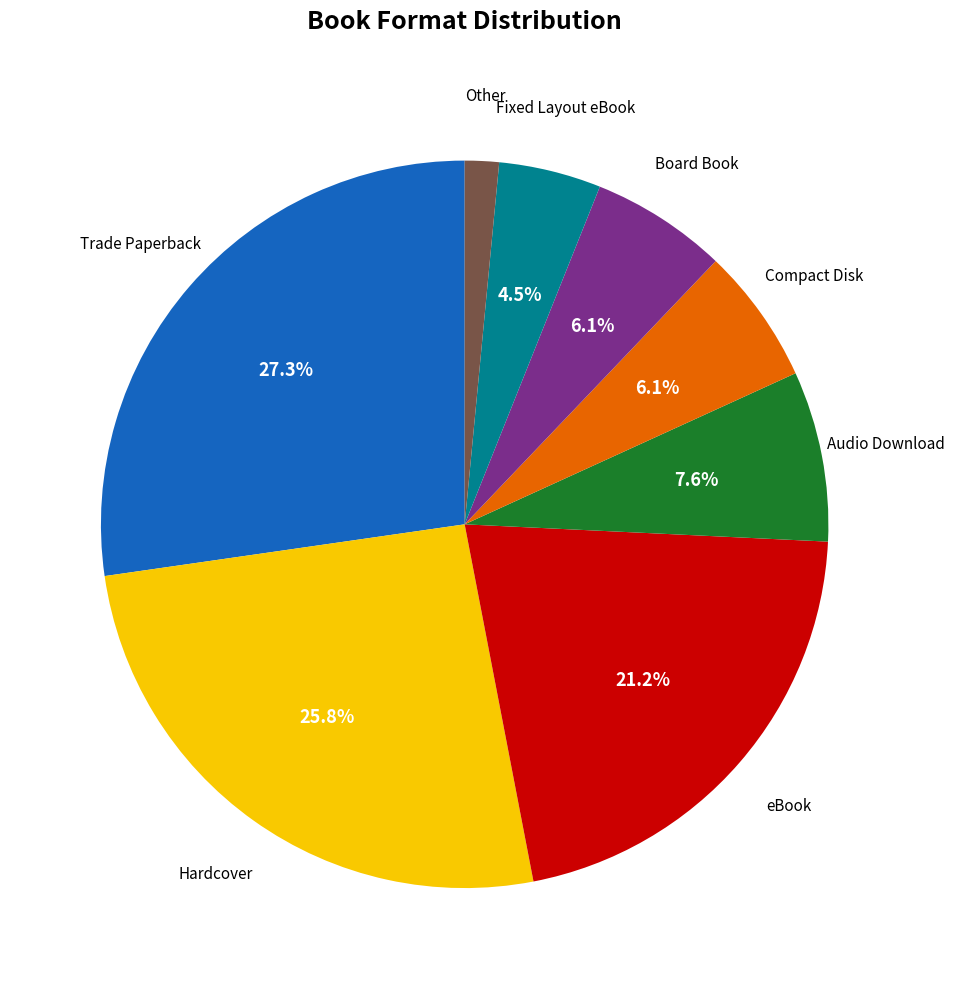

Is there a majority slice in this chart?

No